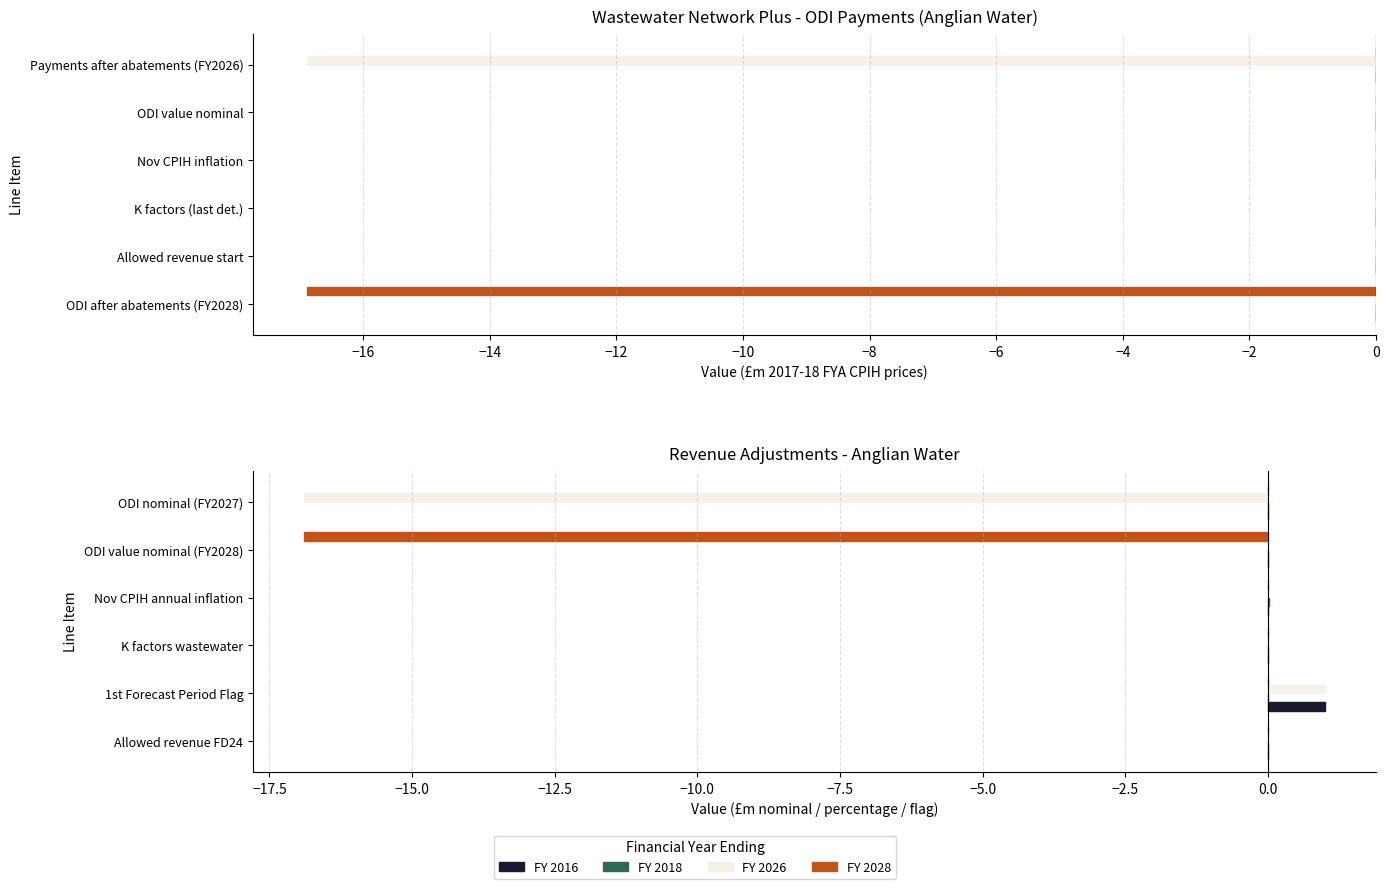

Is it true that 2028 equals -16.9 at ODI after abatements (FY2028)?

True